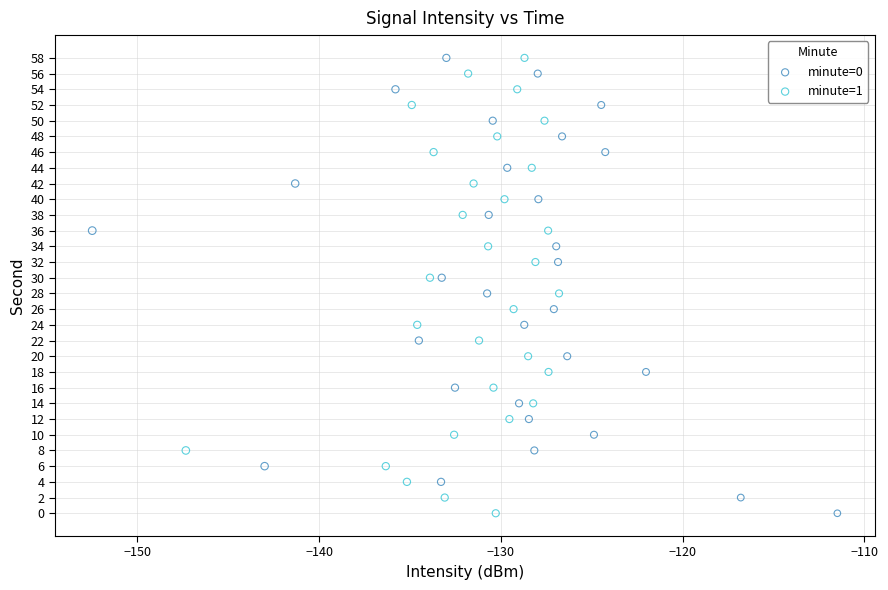

What are all the series names shown in the legend?

minute=0, minute=1